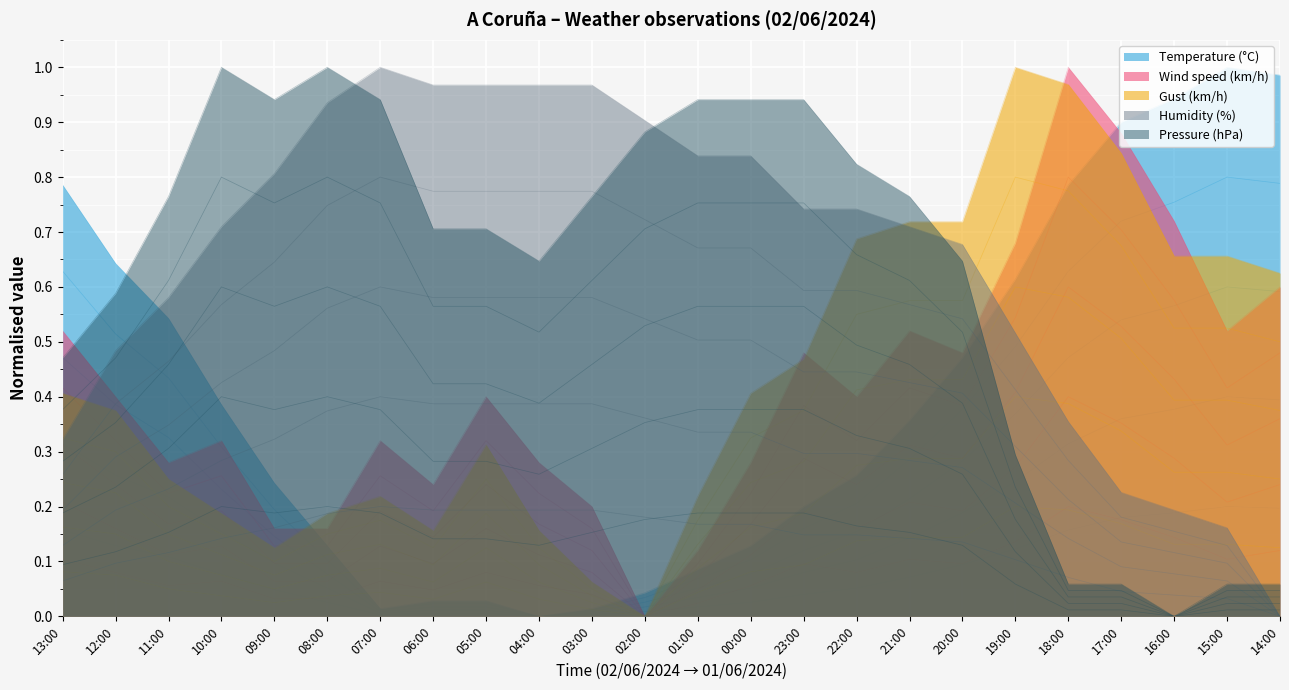

What is the label of the 10th point from the right?

23:00